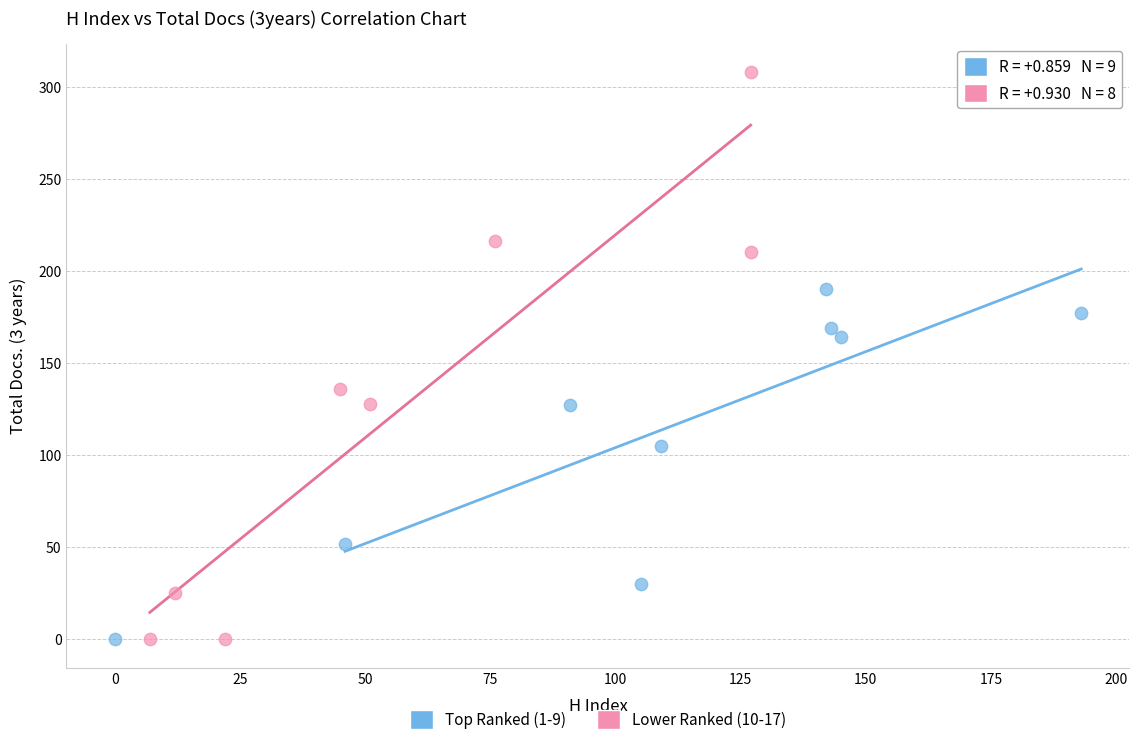

Which series reaches the maximum Y coordinate?

Lower Ranked (10-17)